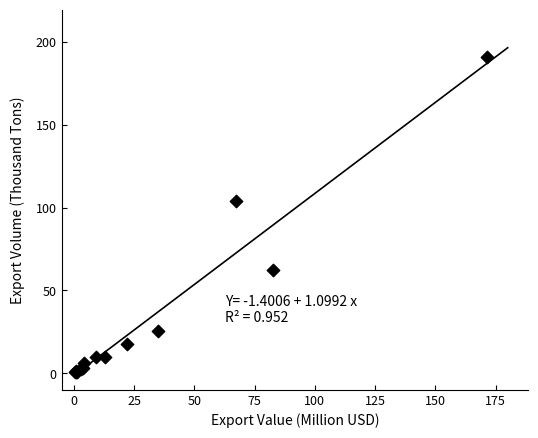

What Y value in the scatter plot is closest to 95?

103.9